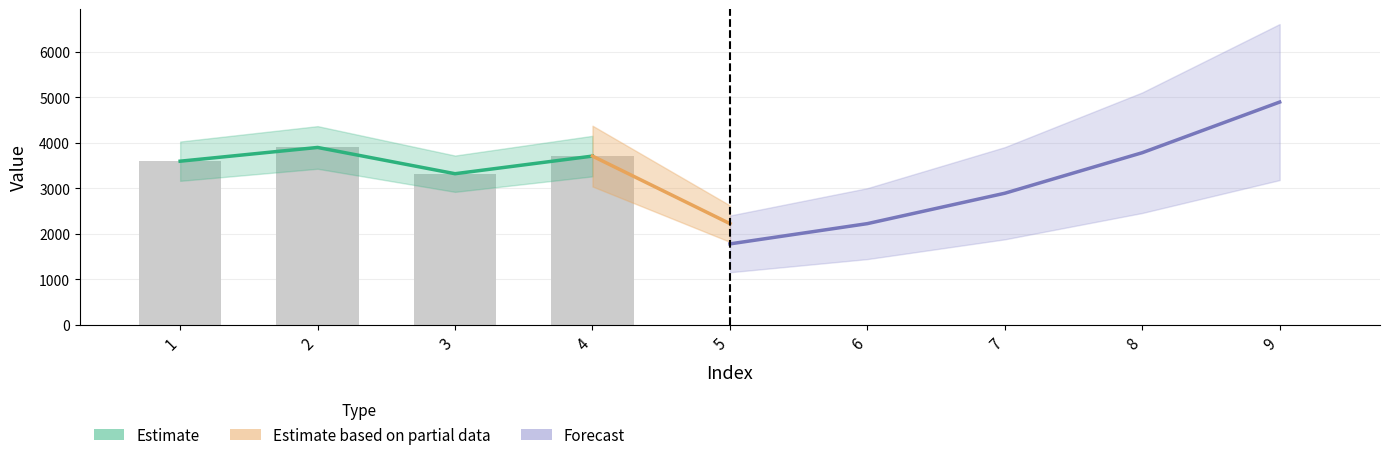

The chart shows a value of 0.0 at 5. True or false?

True